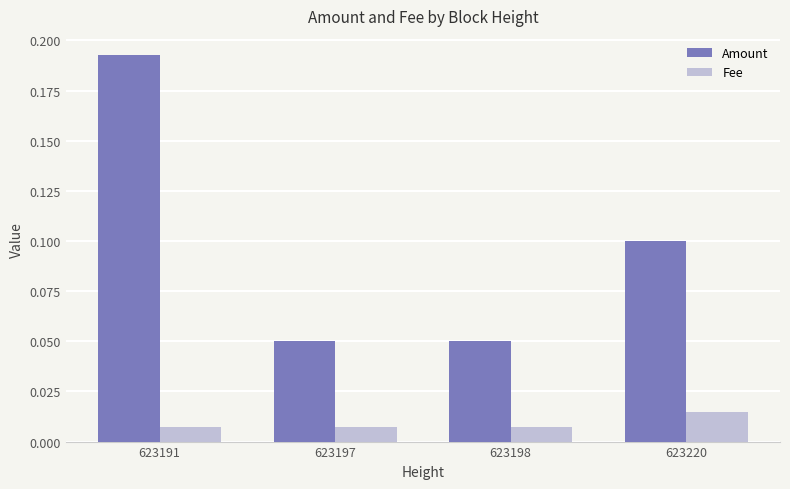

How many Fee values are between 0 and 1?

4